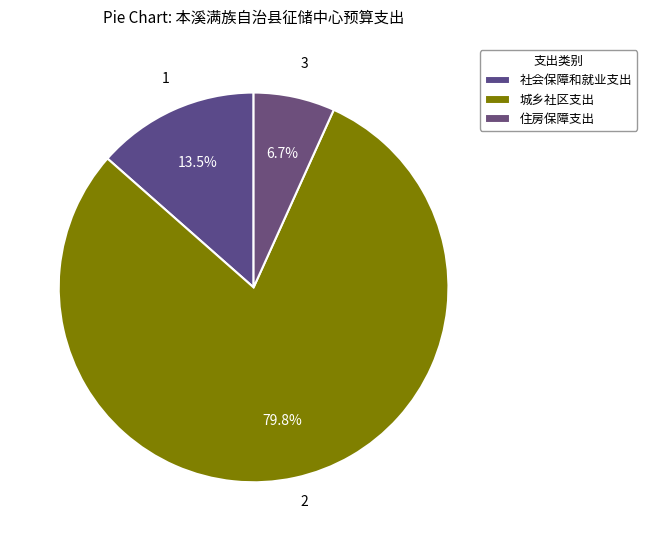

Is it true that 社会保障和就业支出 is 13% of the pie?

True